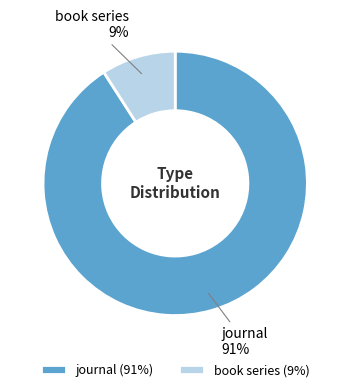

What is the largest slice in the pie chart?

journal